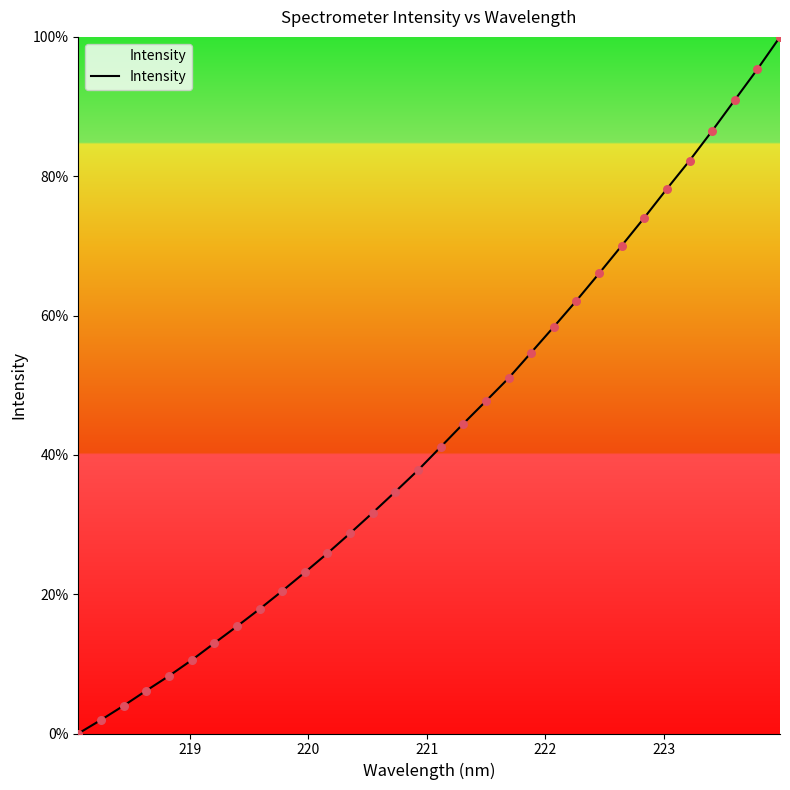

What is the maximum value shown in the chart?

100.0